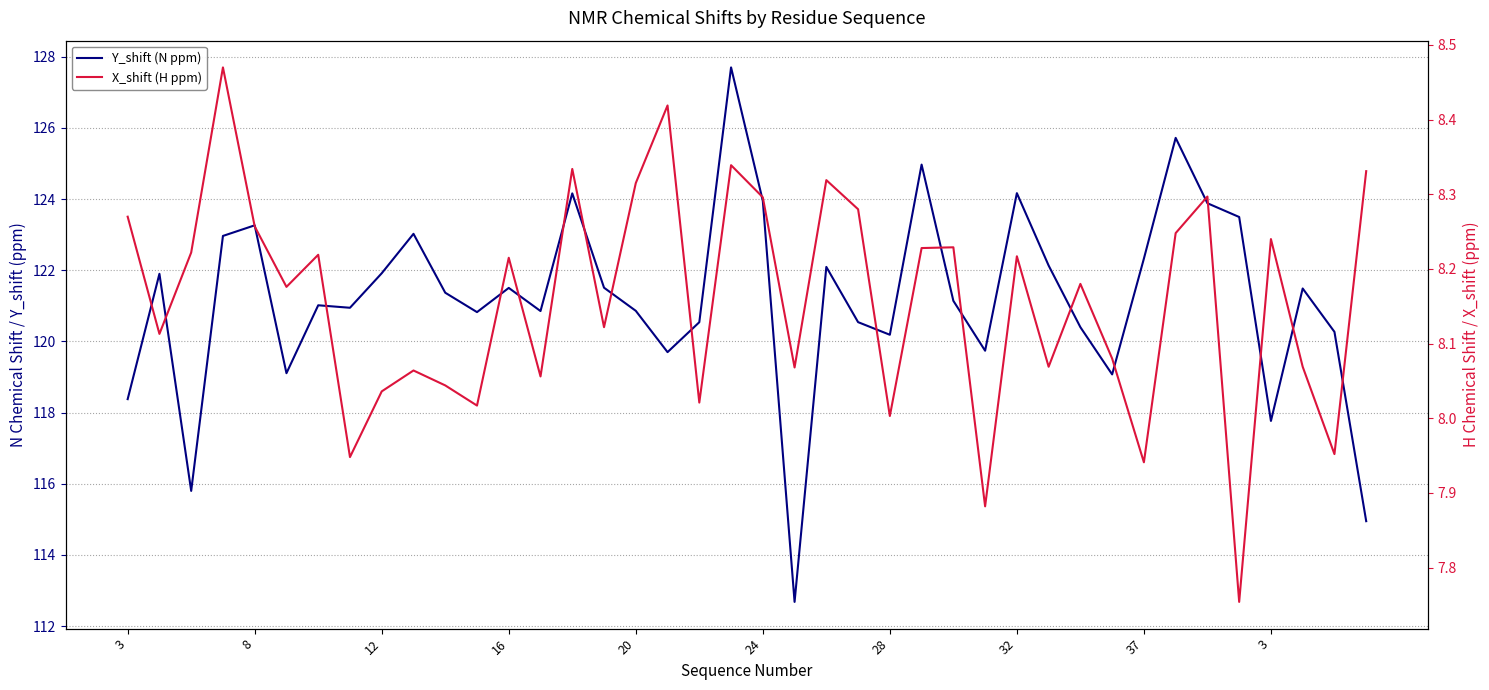

What is the total value across all series at 28?

129.2